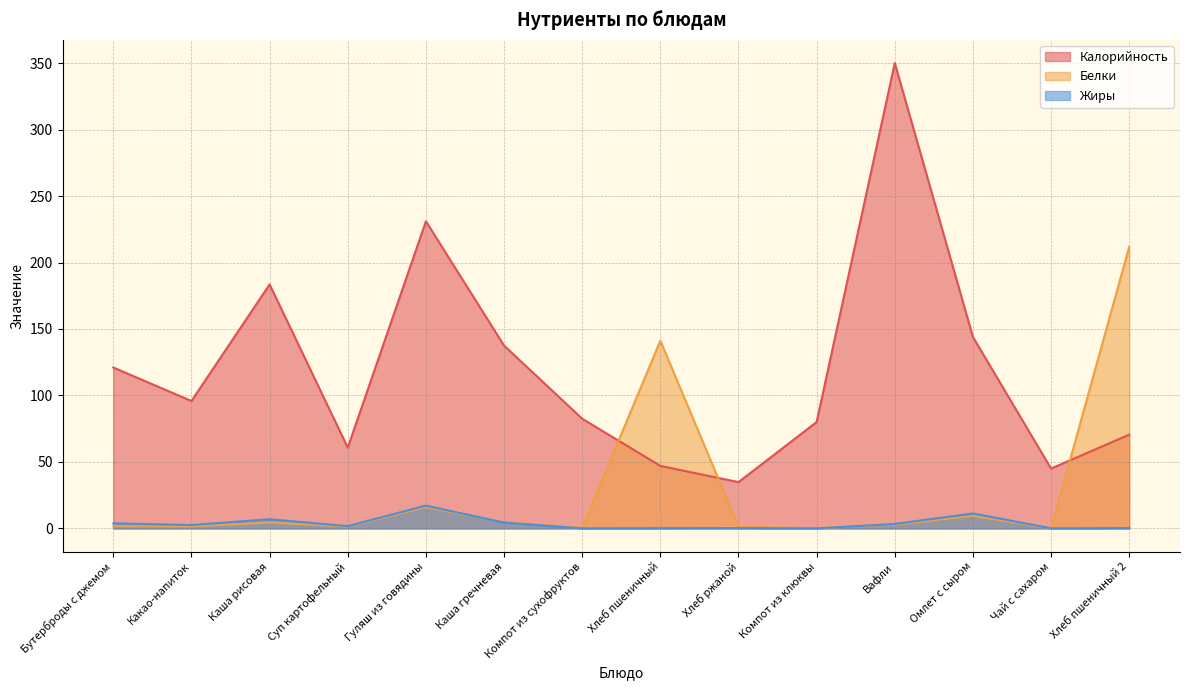

Reading left to right, extract all data points from this chart.

Калорийность: 121.0	95.8	183.5	60.8	231.0	137.5	82.5	47.0	34.8	80.0	350.0	144.0	45.0	70.5
Белки: 1.6	1.5	4.4	1.4	16.0	4.7	0.4	141.2	1.3	0.1	2.8	9.4	0.0	211.8
Жиры: 3.8	2.5	6.9	1.7	17.1	4.3	0.0	0.2	0.2	0.0	3.3	11.2	0.0	0.2